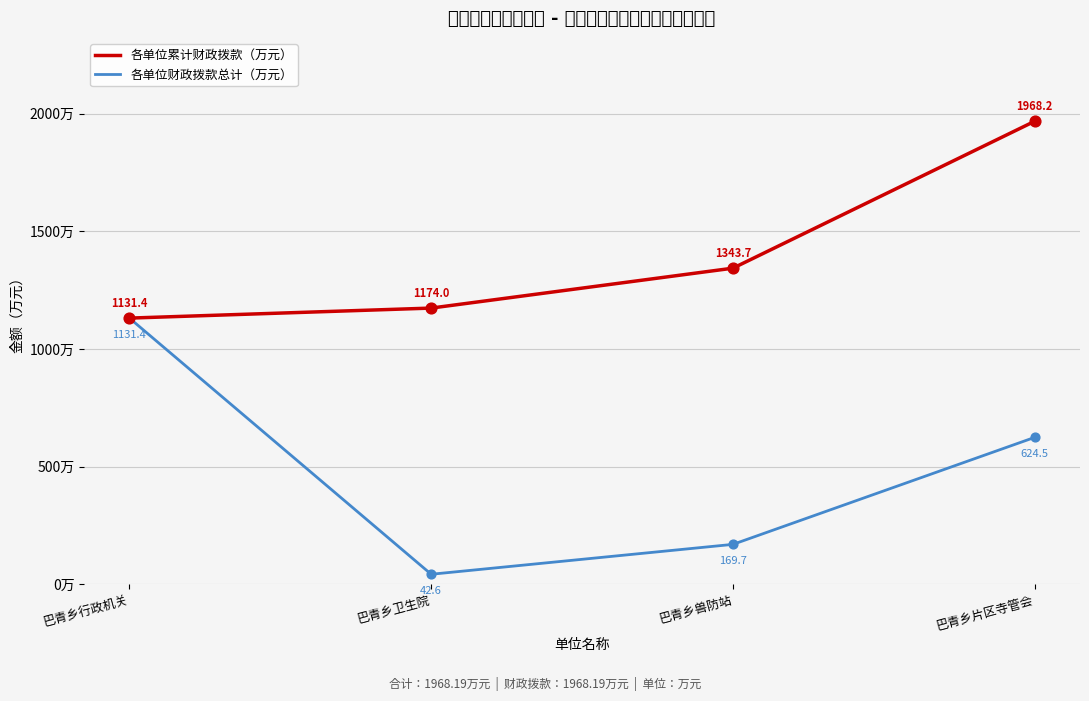

Is the value of 各单位财政拨款总计（万元） at 巴青乡卫生院 greater than the value of 各单位累计财政拨款（万元） at 巴青乡兽防站?

No